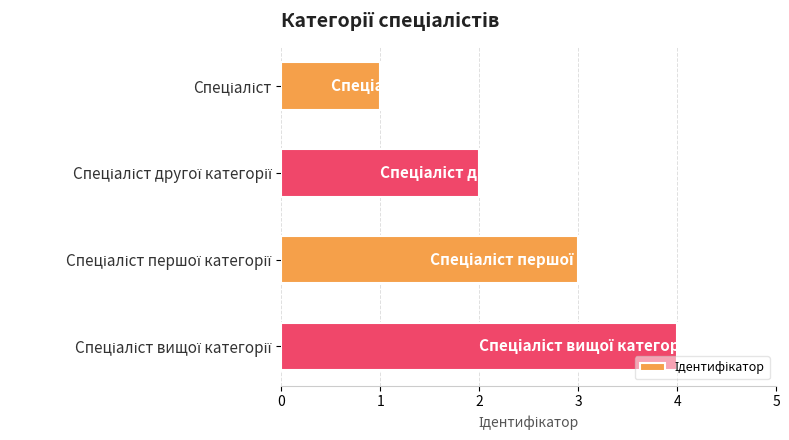

Does the chart contain stacked bars?

No